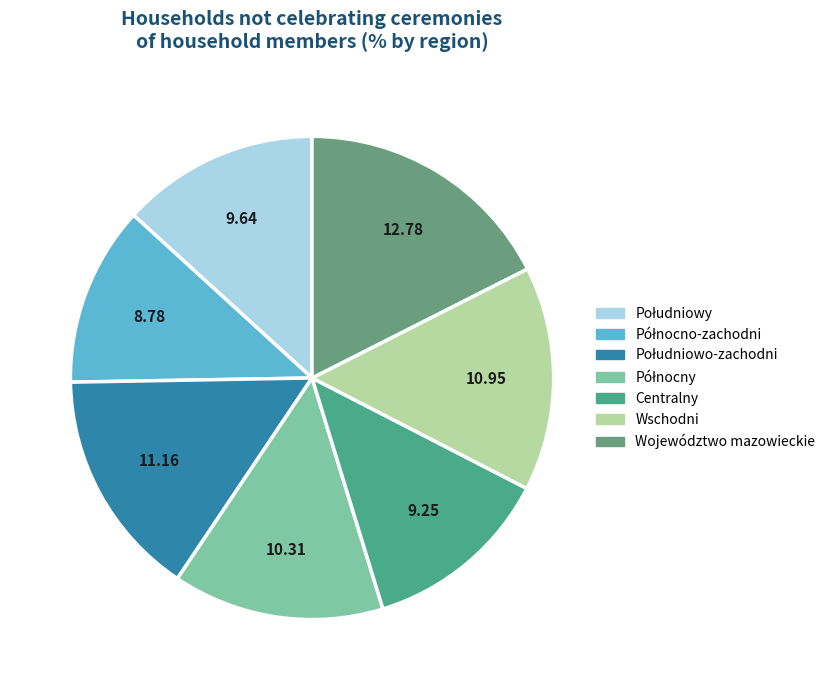

Count the number of slices in the pie.

7